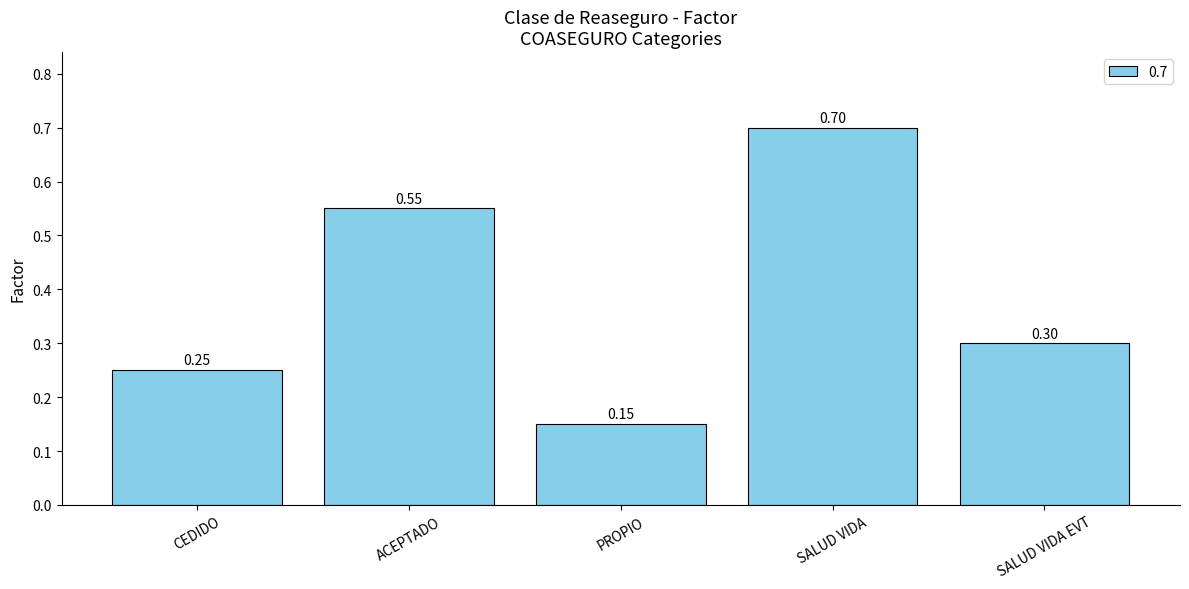

What is the value of the 4th bar from the left?

0.7